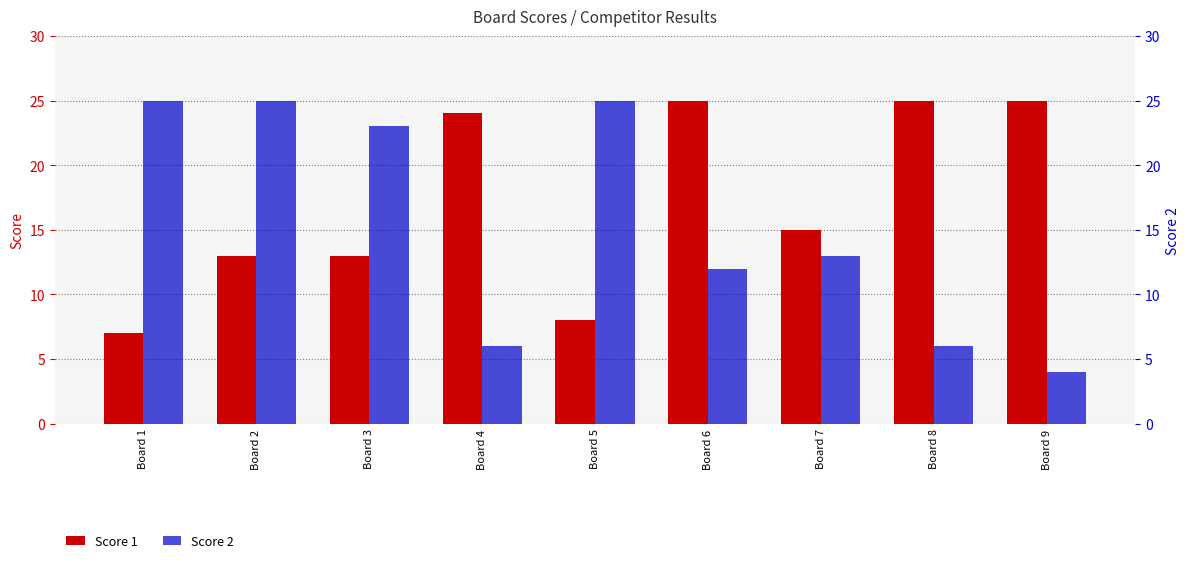

What is the difference between the maximum and minimum values in the Score 2 series?

21